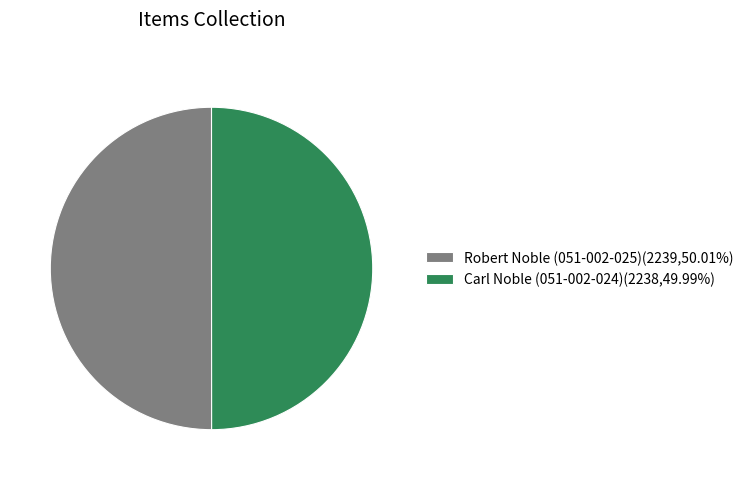

True or false: Carl Noble (051-002-024) accounts for 50% of the total.

True